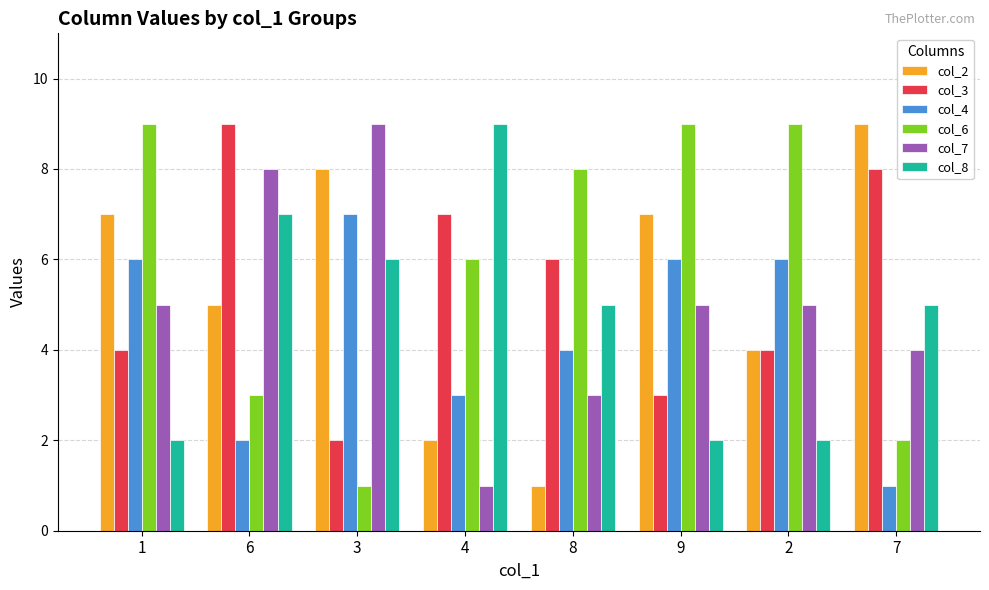

What is the approximate value of col_6 at 1?

9